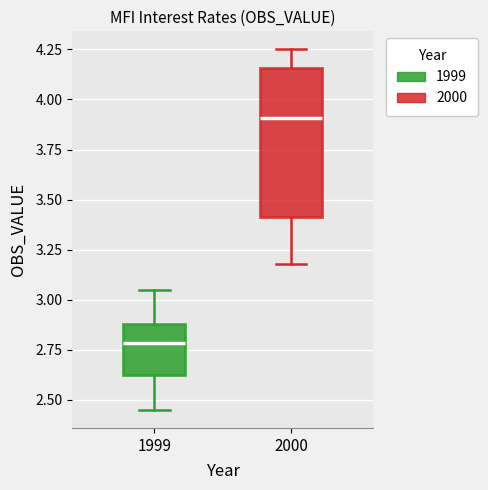

Comparing the boxes themselves (not the whiskers), which one is the tallest?

2000